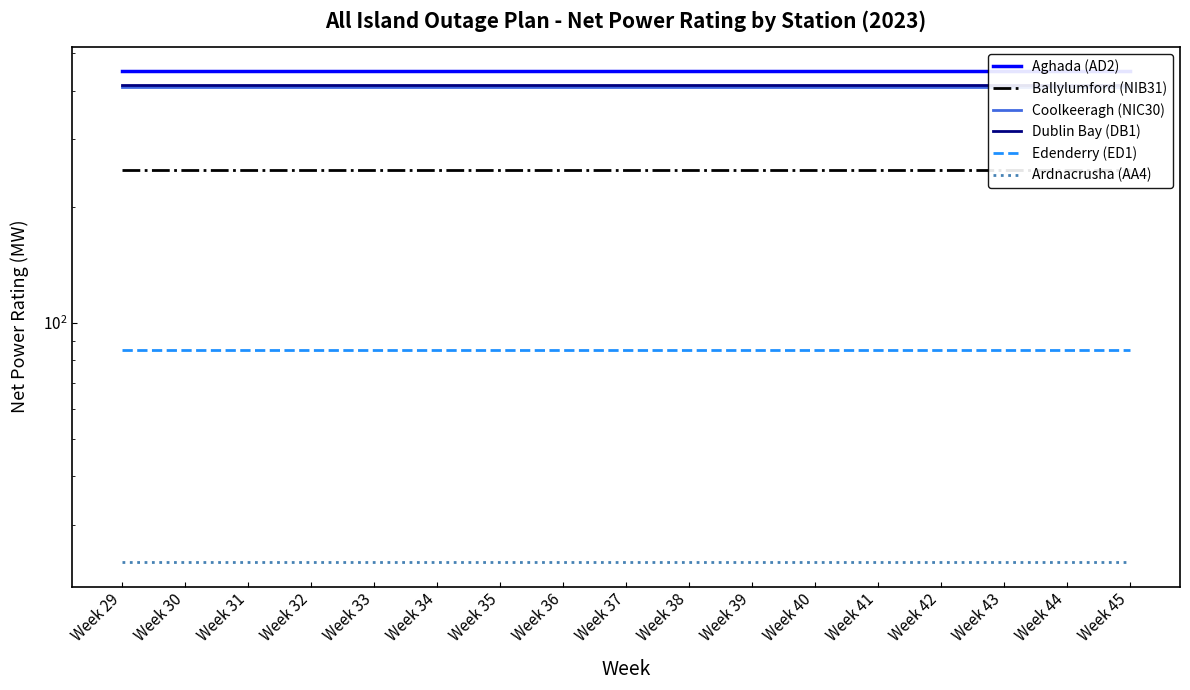

What is the approximate value of Ardnacrusha (AA4) at Week 33?

24